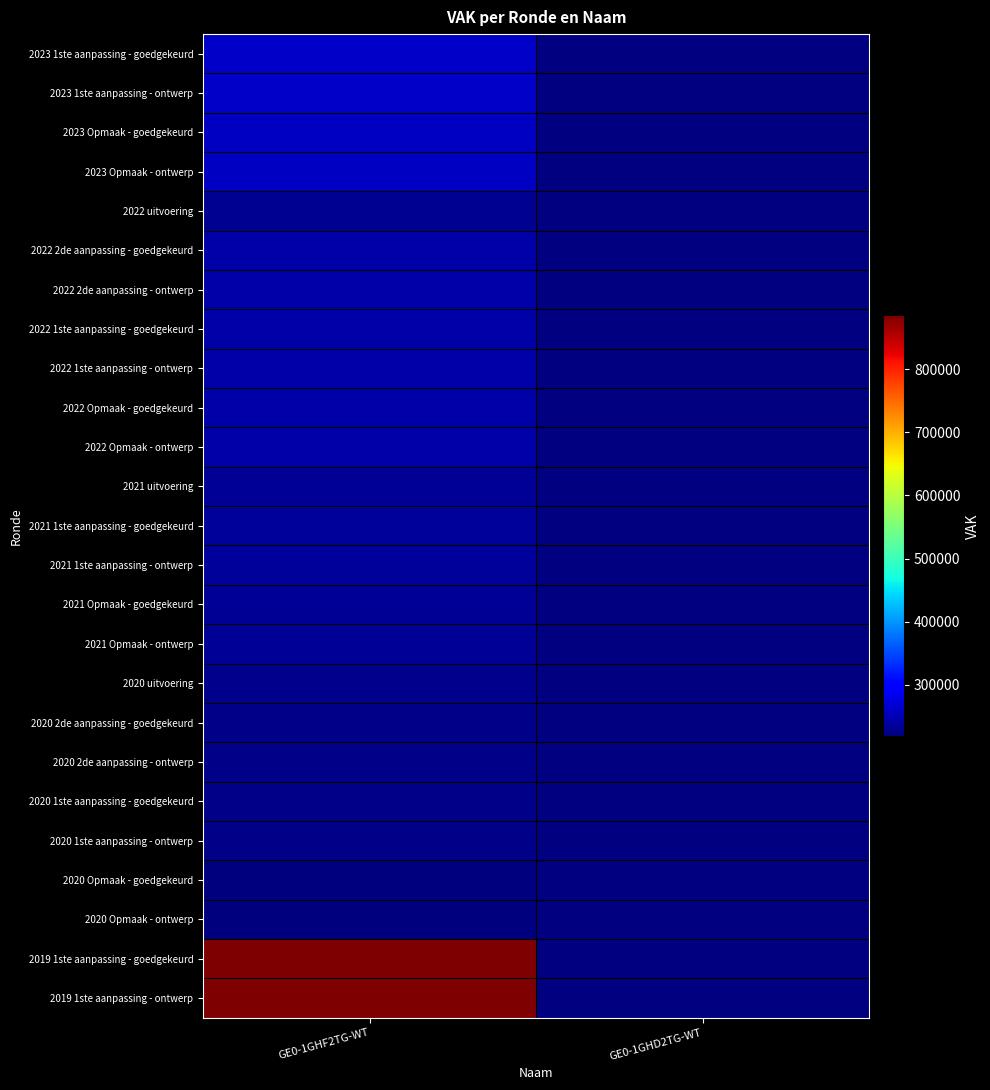

Rank the series at GE0-1GHF2TG-WT from highest to lowest value.

2019 1ste aanpassing - goedgekeurd, 2019 1ste aanpassing - ontwerp, 2023 1ste aanpassing - goedgekeurd, 2023 1ste aanpassing - ontwerp, 2023 Opmaak - goedgekeurd, 2023 Opmaak - ontwerp, 2022 2de aanpassing - goedgekeurd, 2022 2de aanpassing - ontwerp, 2022 1ste aanpassing - goedgekeurd, 2022 1ste aanpassing - ontwerp, 2022 Opmaak - goedgekeurd, 2022 Opmaak - ontwerp, 2021 1ste aanpassing - goedgekeurd, 2021 1ste aanpassing - ontwerp, 2021 uitvoering, 2021 Opmaak - goedgekeurd, 2021 Opmaak - ontwerp, 2022 uitvoering, 2020 uitvoering, 2020 2de aanpassing - goedgekeurd, 2020 2de aanpassing - ontwerp, 2020 1ste aanpassing - goedgekeurd, 2020 1ste aanpassing - ontwerp, 2020 Opmaak - goedgekeurd, 2020 Opmaak - ontwerp